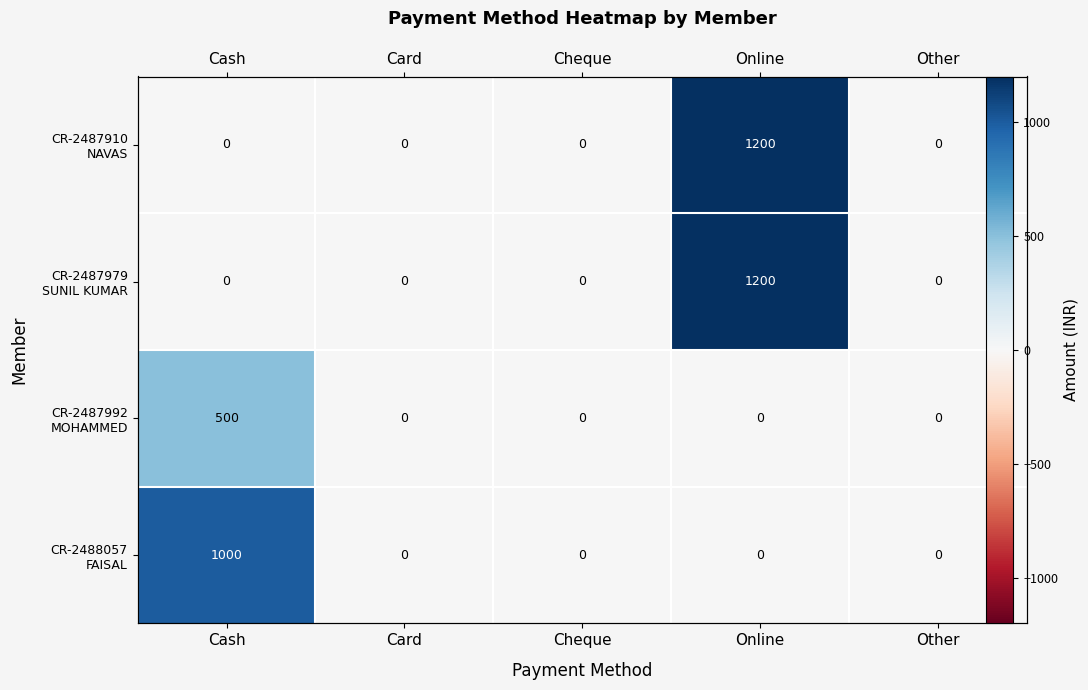

How many data points in CR-2487979 SUNIL KUMAR are above 0?

1